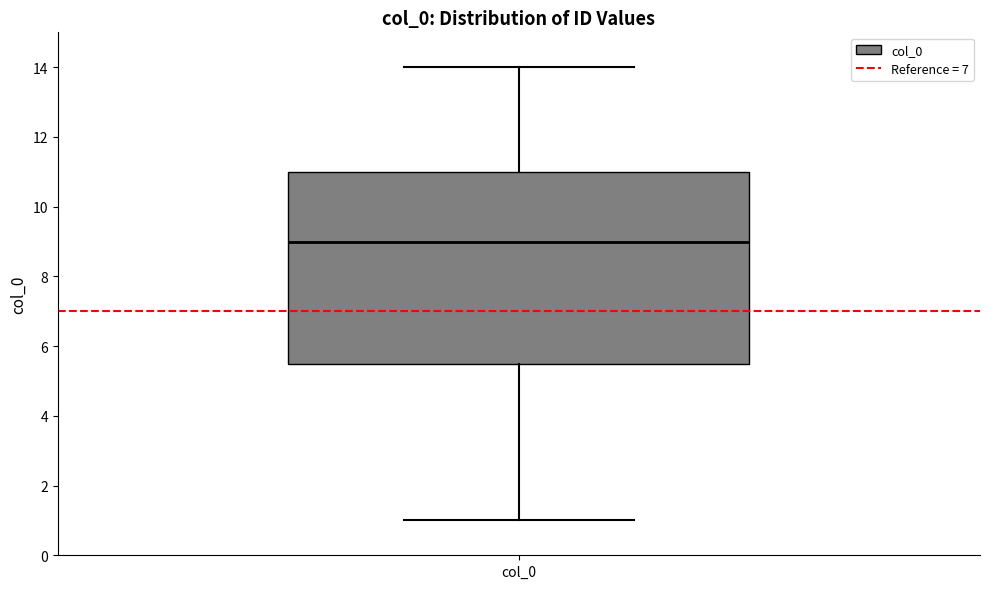

Where does the median line of the box for col_0 sit on the y-axis? The values are not printed on the chart, so give them approximately, as read against the axis.

9.0